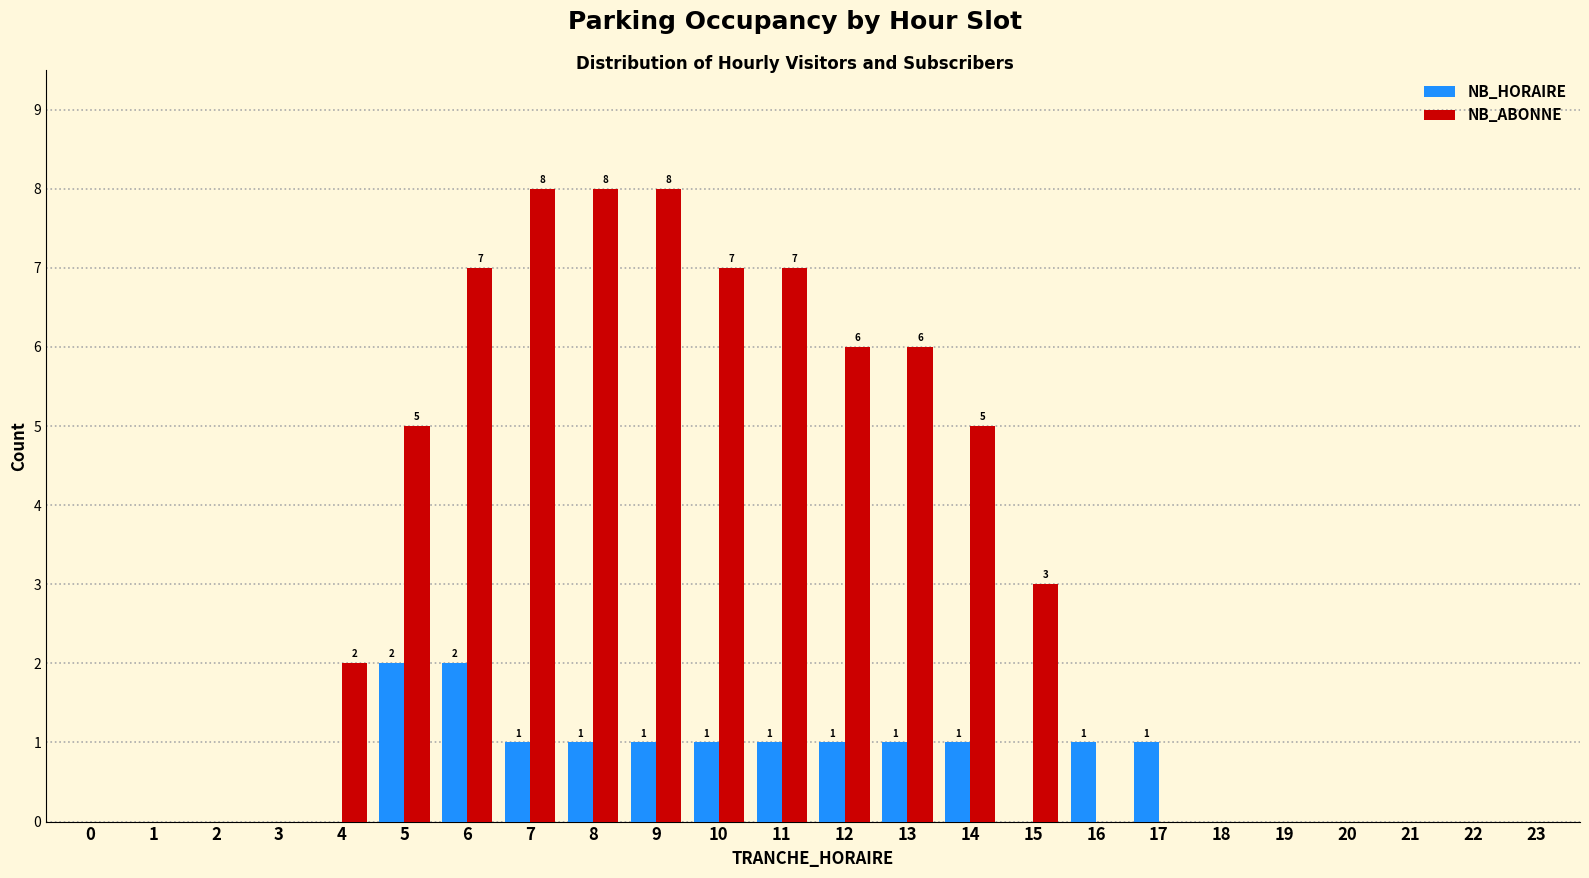

Reading right to left, list all the values displayed in this chart.

NB_HORAIRE: 23=0	22=0	21=0	20=0	19=0	18=0	17=1	16=1	15=0	14=1	13=1	12=1	11=1	10=1	9=1	8=1	7=1	6=2	5=2	4=0	3=0	2=0	1=0	0=0
NB_ABONNE: 23=0	22=0	21=0	20=0	19=0	18=0	17=0	16=0	15=3	14=5	13=6	12=6	11=7	10=7	9=8	8=8	7=8	6=7	5=5	4=2	3=0	2=0	1=0	0=0